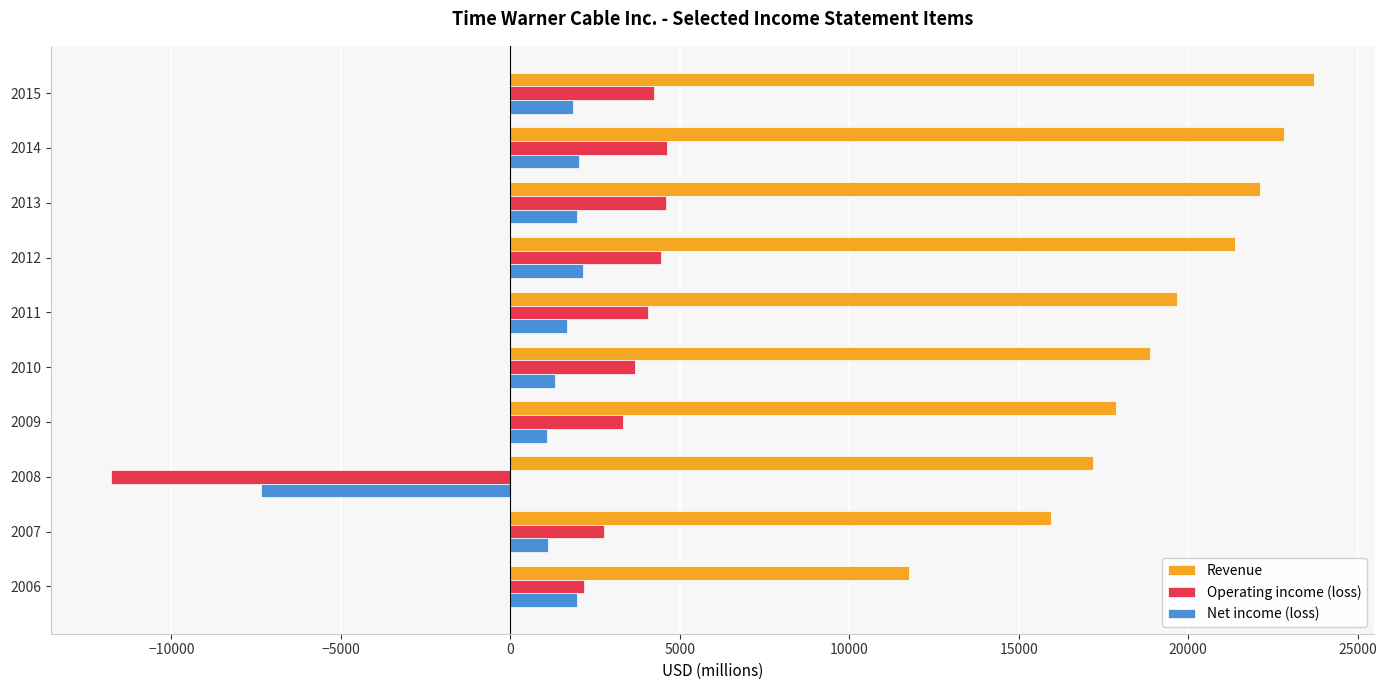

The Net income (loss) series shows 1123 at 2007. True or false?

True